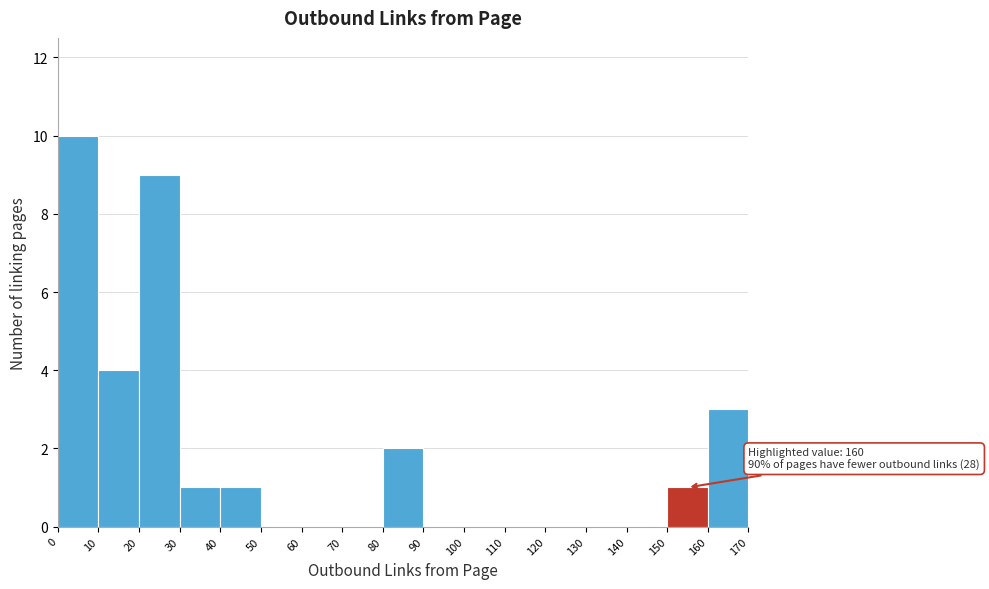

Over which range of the x-axis is the bar tallest?

0 to 10